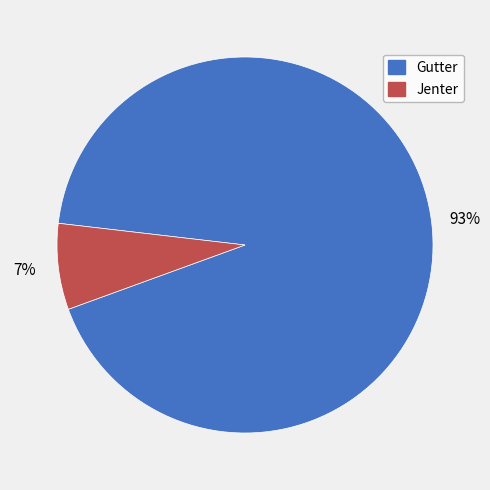

How many segments does this pie chart have?

2